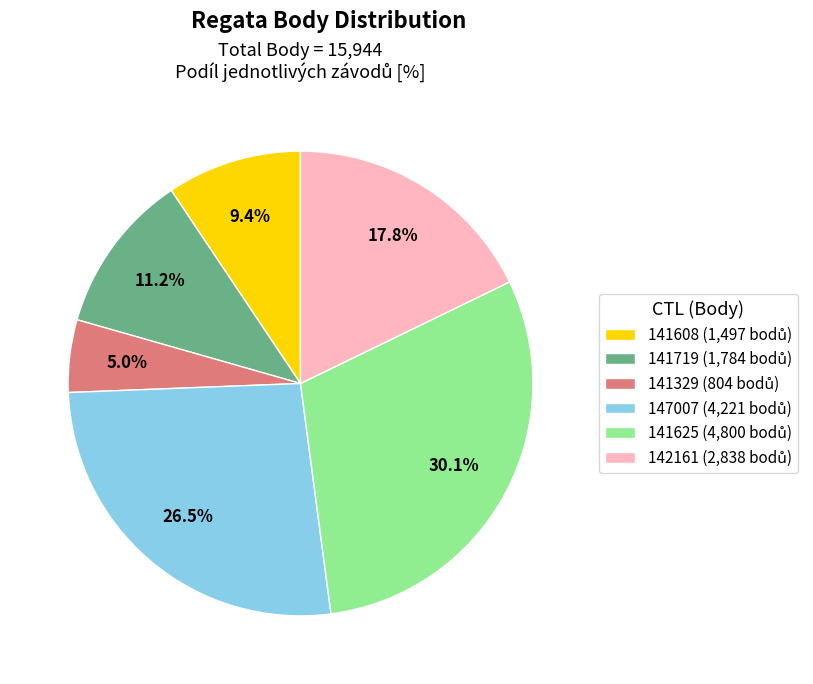

The 141625 slice represents 30% of the pie. True or false?

True